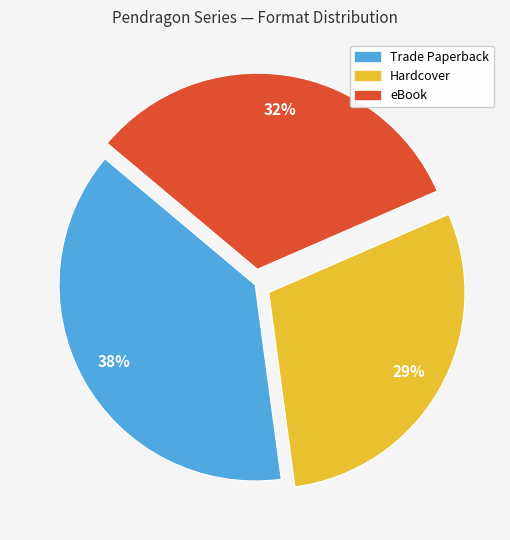

Does eBook represent more than half of the total?

No